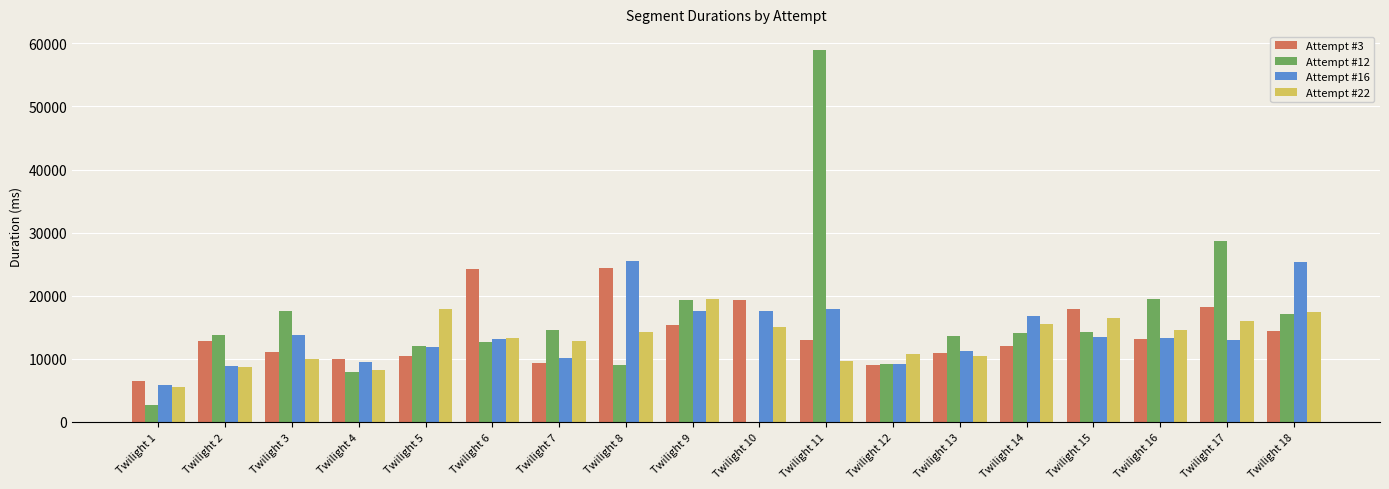

The value of Attempt #16 at Twilight 6 is 13190. True or false?

True